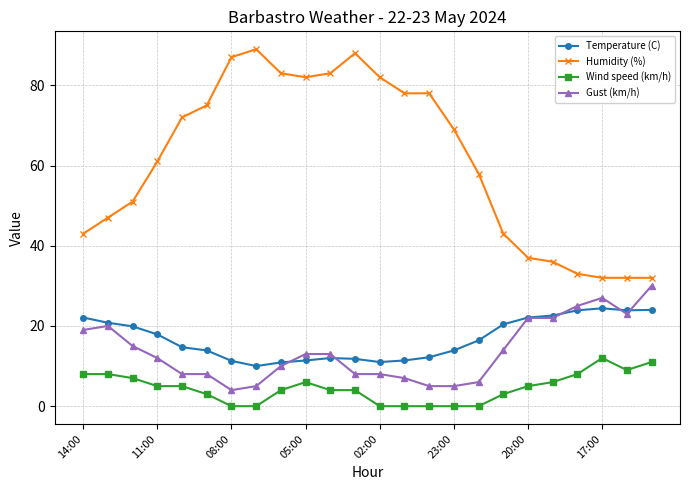

What is the value of the Wind speed (km/h) point at the 9th from the left?

4.0